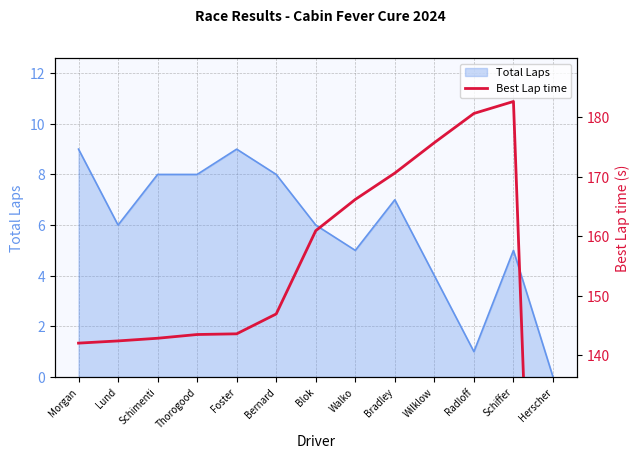

True or false: the data shows 146.9 at Bernard.

True